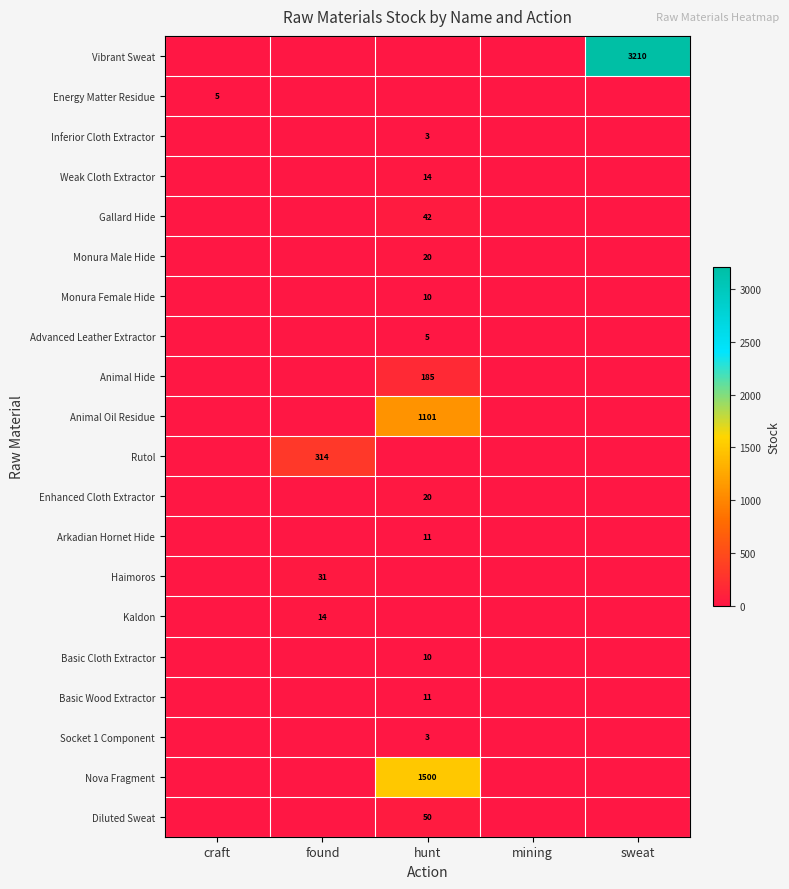

Where is Monura Female Hide nearest to the value 5?

craft